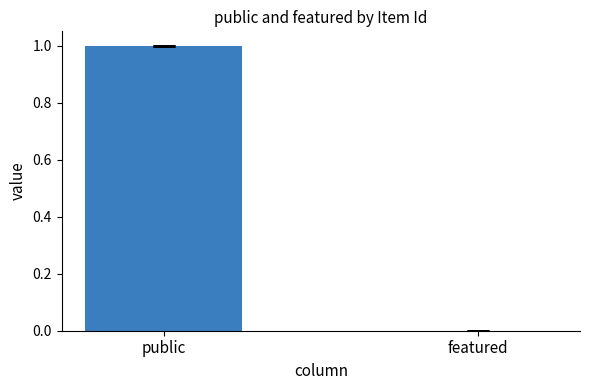

True or false: the data shows 0 at featured.

True